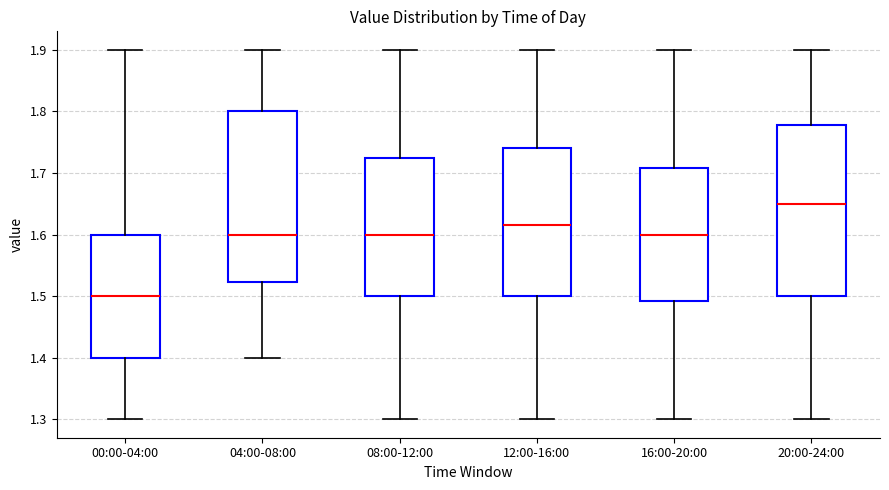

Where does the lower whisker of the box for 20:00-24:00 end on the y-axis? The values are not printed on the chart, so give them approximately, as read against the axis.

1.30